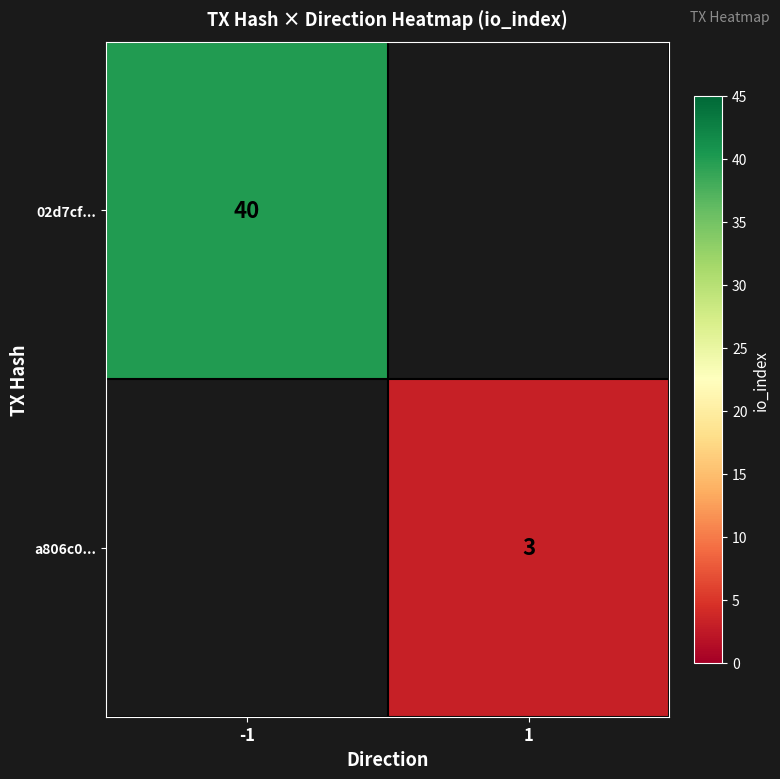

The value of a806c0... at 1 is 3. True or false?

True